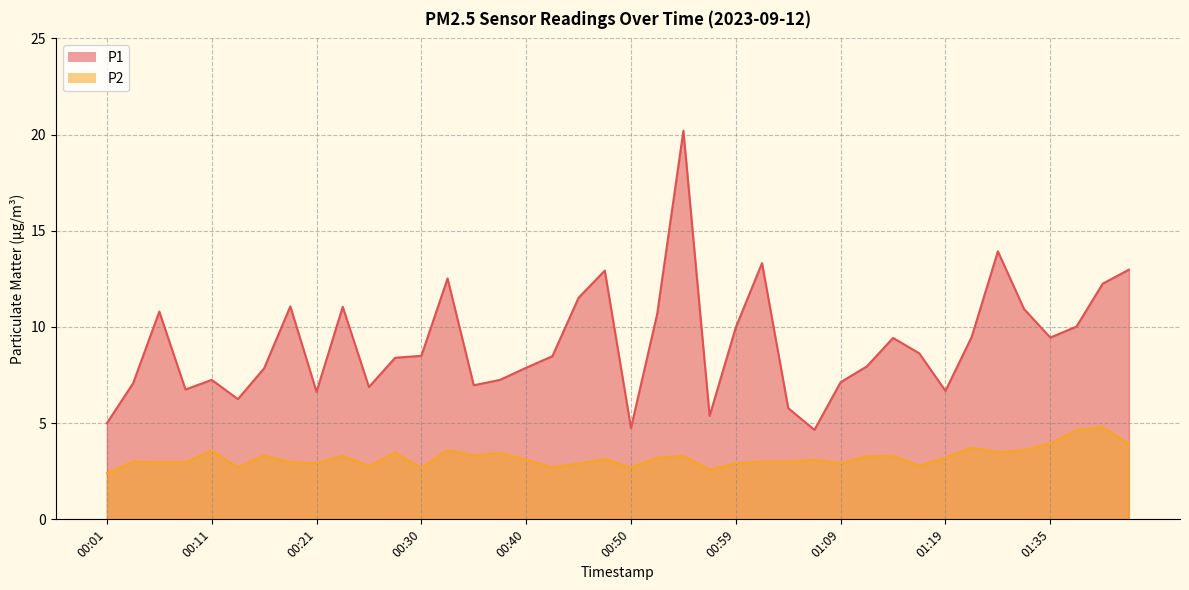

Is it true that P1 equals 5.4 at 00:57?

True